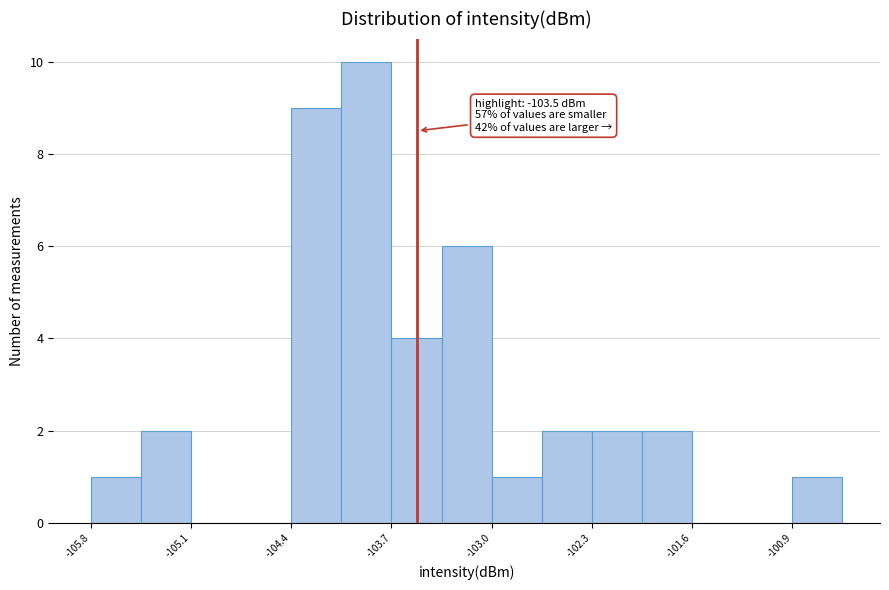

Read against the x-axis, roughly where is the centre of the tallest bar?

-103.9